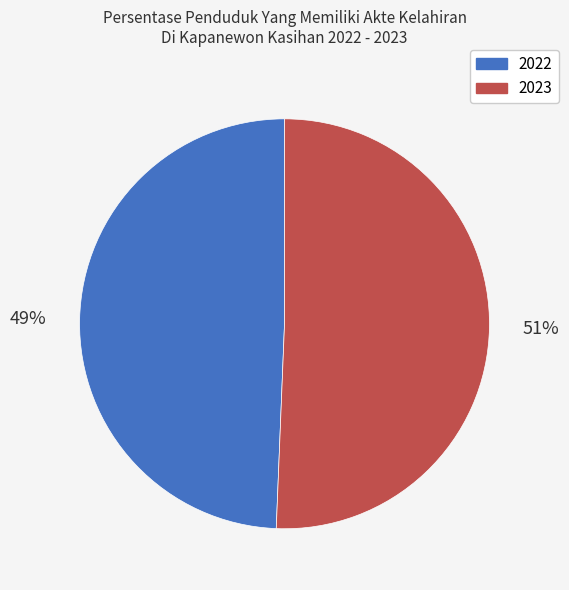

What is the smallest slice in the pie chart?

2022